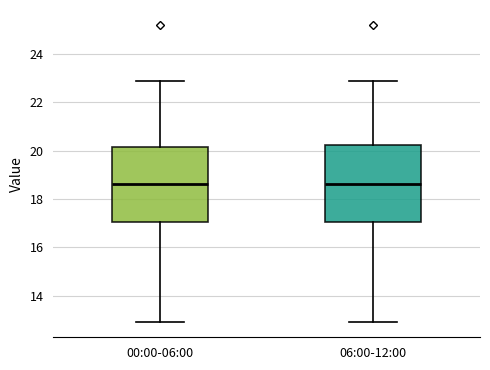

Reading left to right, transcribe this box plot: for each box, give where its median line is, the range the box spans, and where its two whiskers end, as read against the y-axis. The values are not printed on the chart, so give them approximately, as read against the axis.

00:00-06:00: median 18.6, box 17.0 to 20.2, whiskers 13.0 to 23.0
06:00-12:00: median 18.6, box 17.0 to 20.2, whiskers 13.0 to 23.0